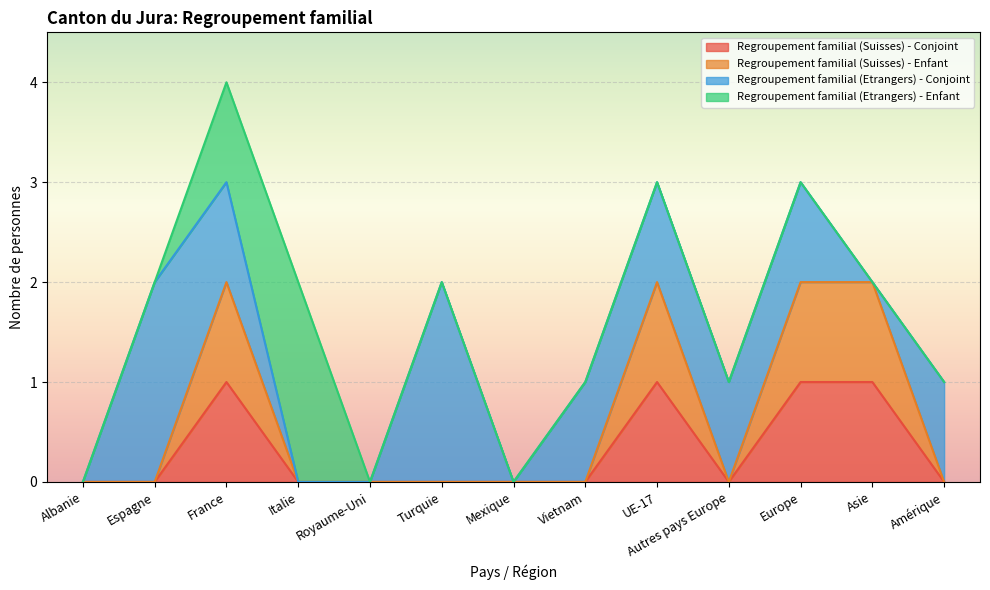

Which series changed the most between France and Autres pays Europe?

Regroupement familial (Suisses) - Enfant